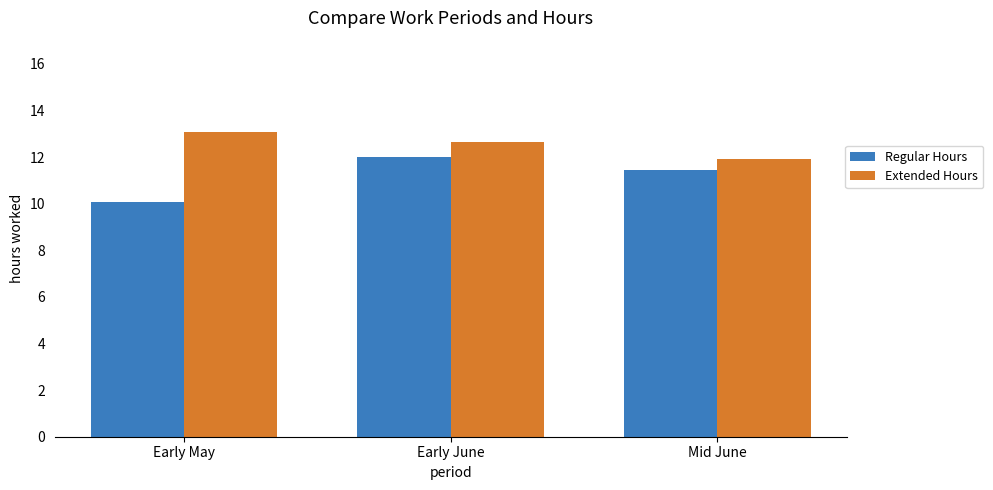

Read the Extended Hours value at Early June.

12.7